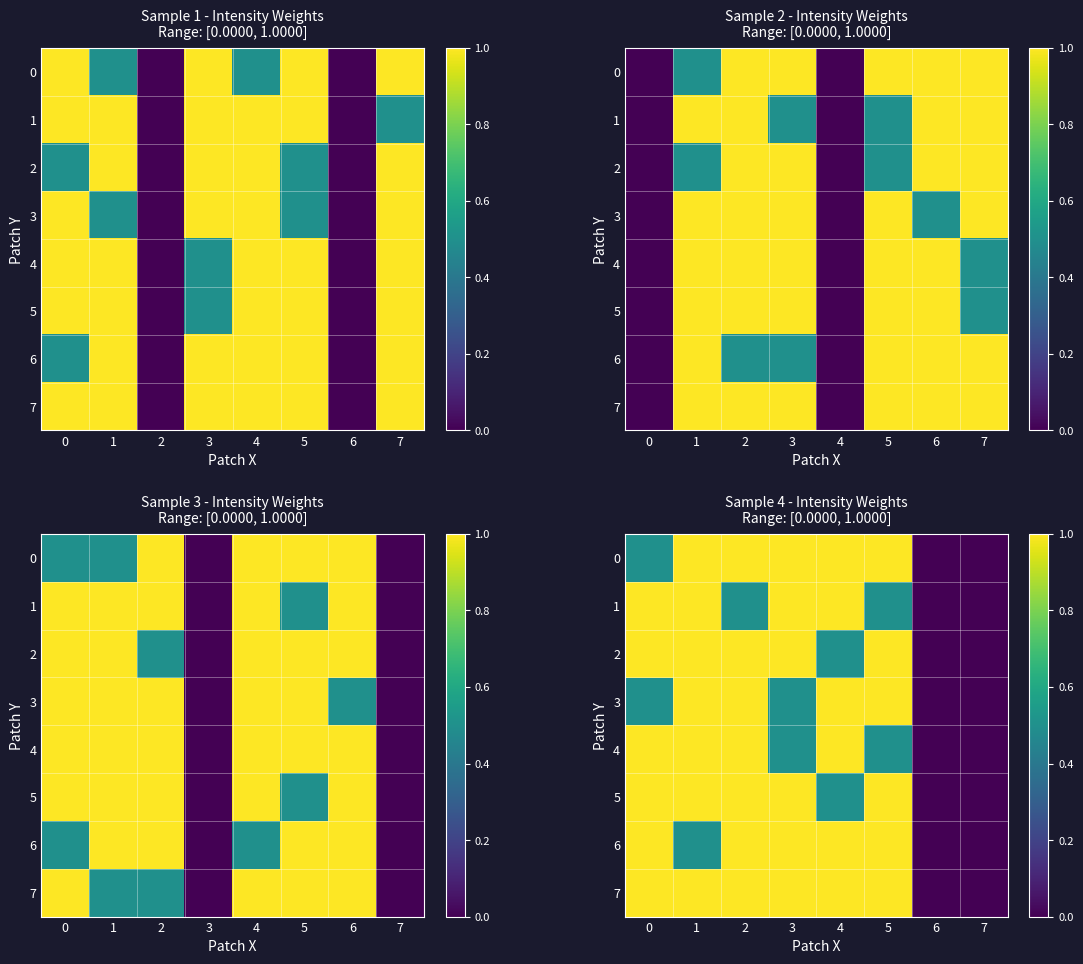

How many data points in 5 are less than 1?

3